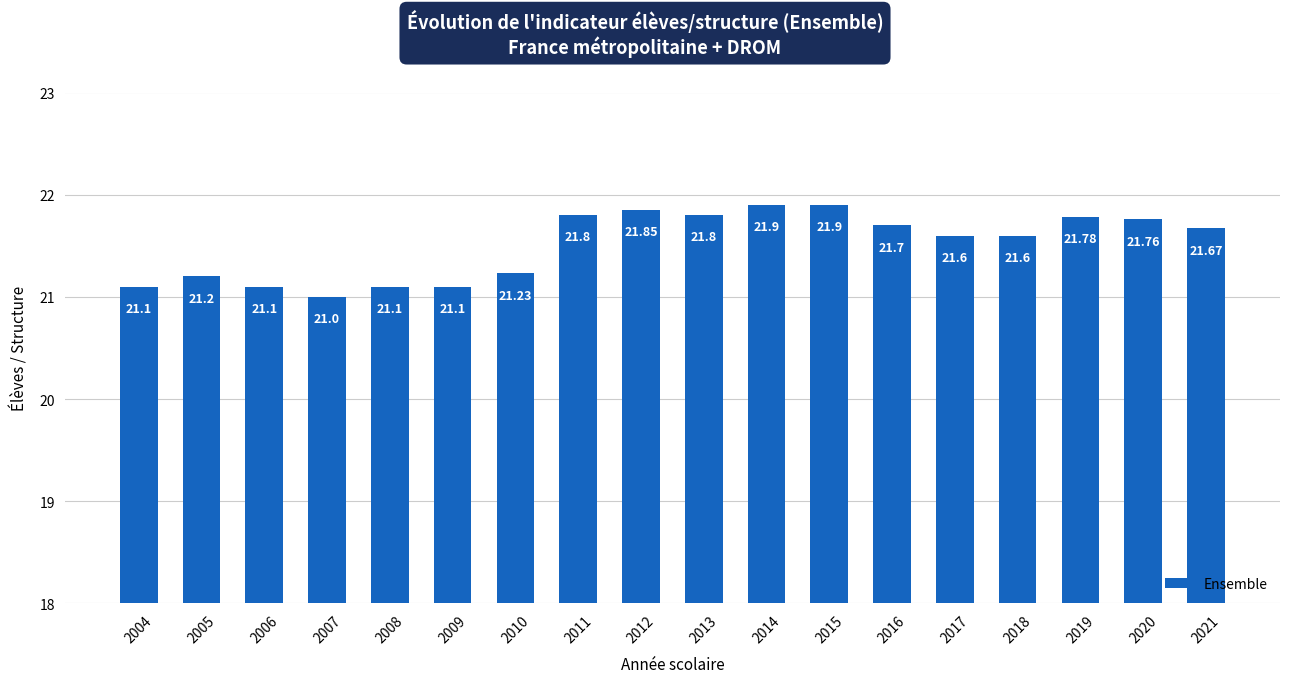

At which label is the value closest to 21?

2007